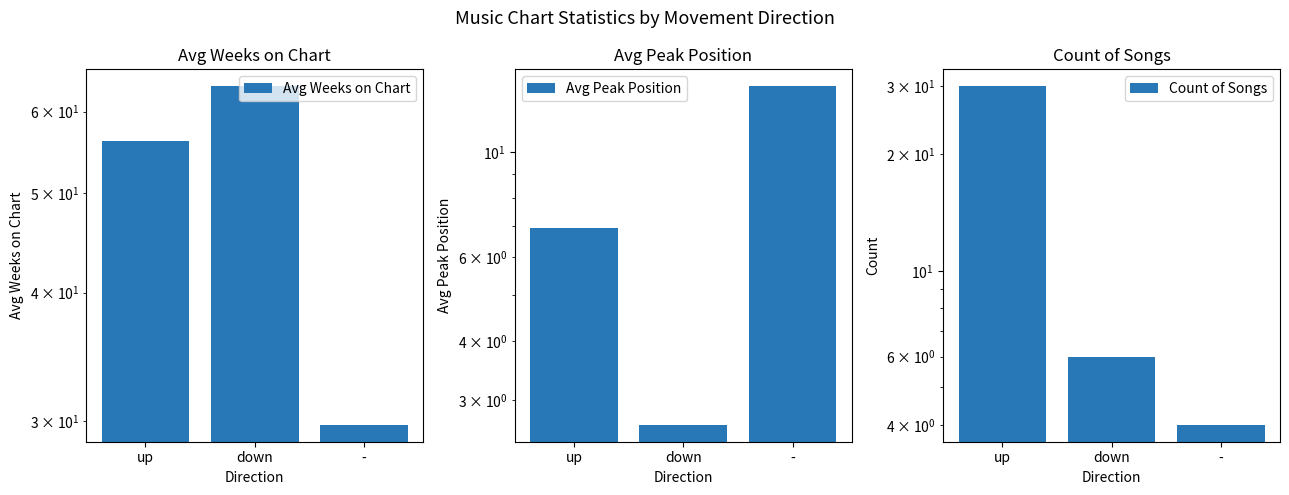

Does the chart contain stacked bars?

No